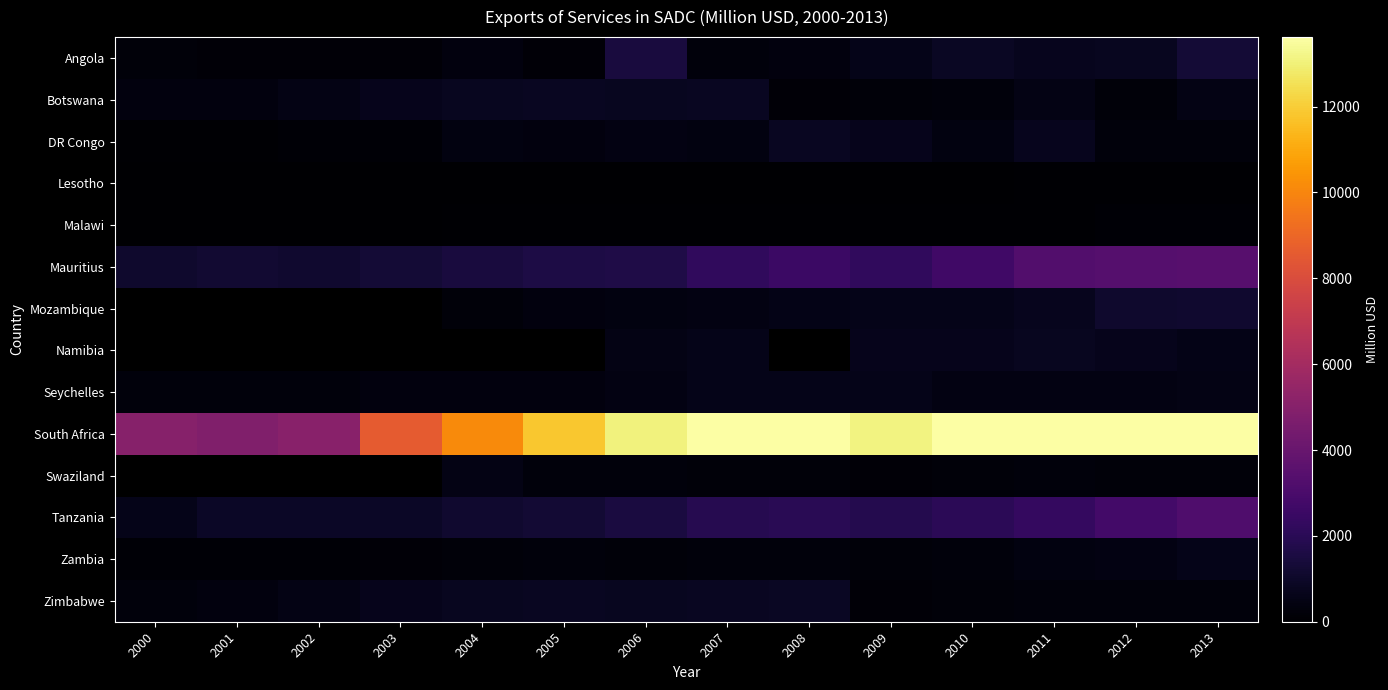

What is the sum of all South Africa values?

168348.1